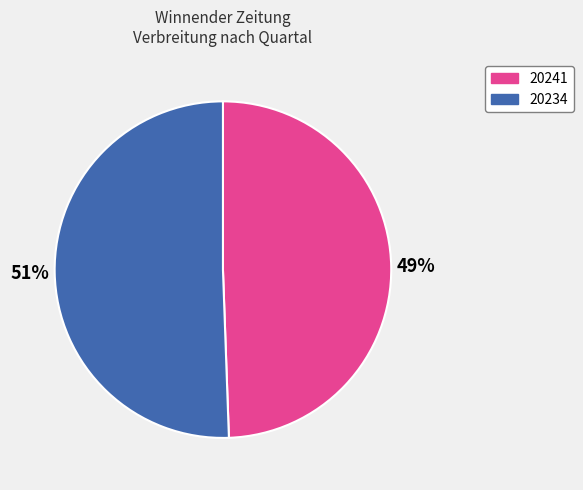

What percentage is the 20234 slice, to the nearest percent?

51%